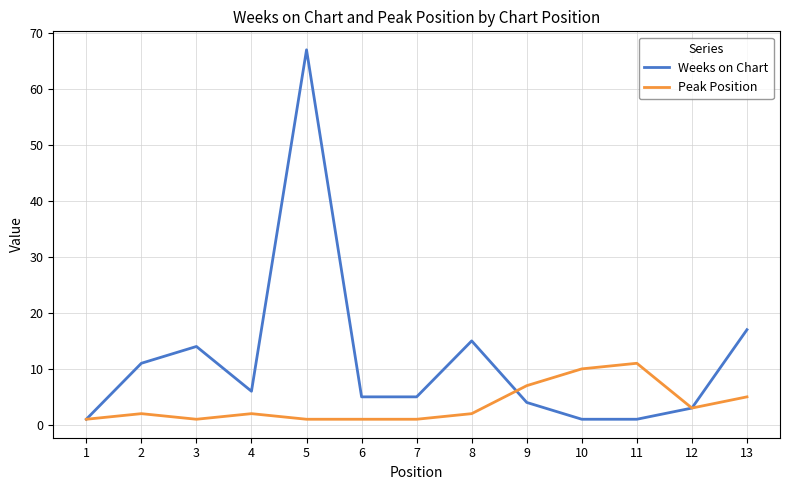

How many interior local peaks does the Weeks on Chart series have?

3